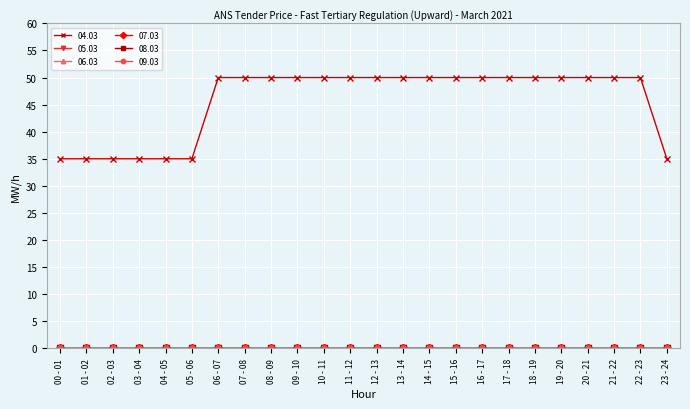

Is this an area chart (filled region under the line)?

No